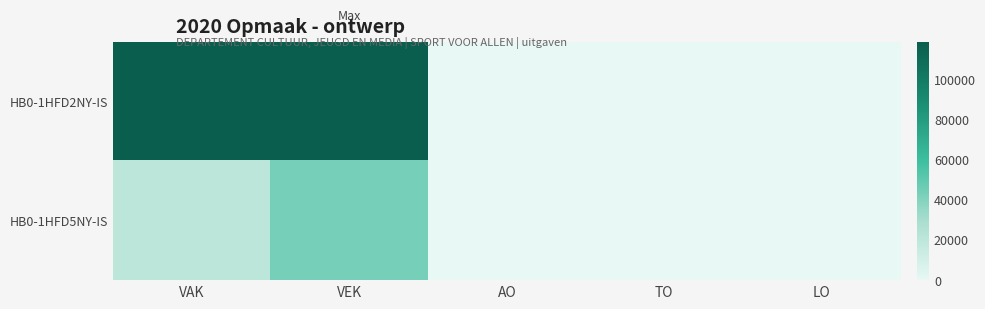

At which category is the sum across all series the highest?

VEK